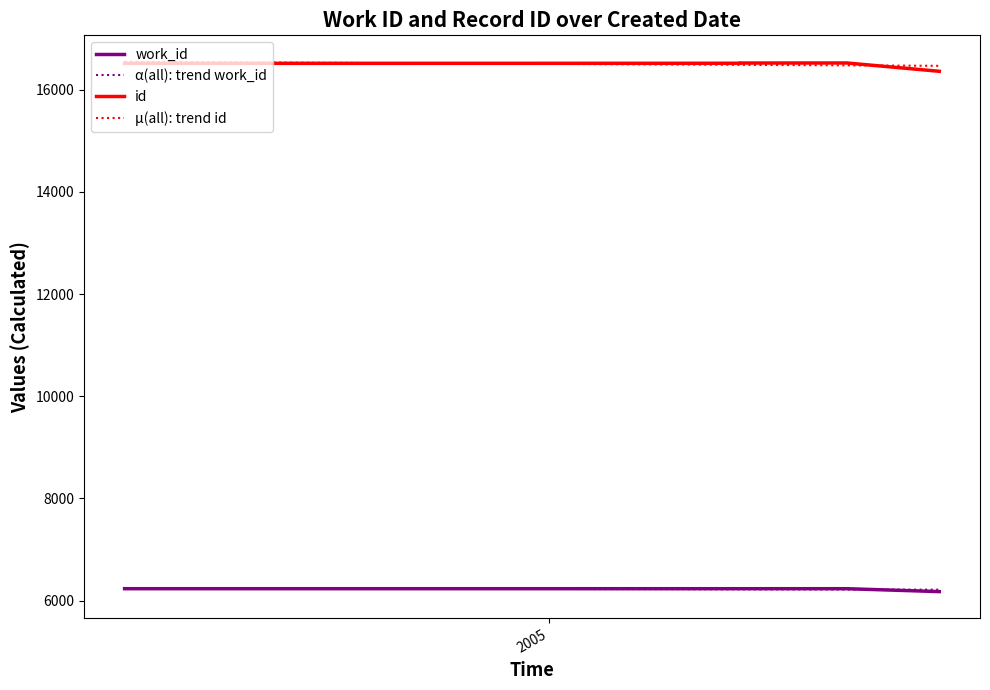

True or false: work_id and id intersect in this chart.

False